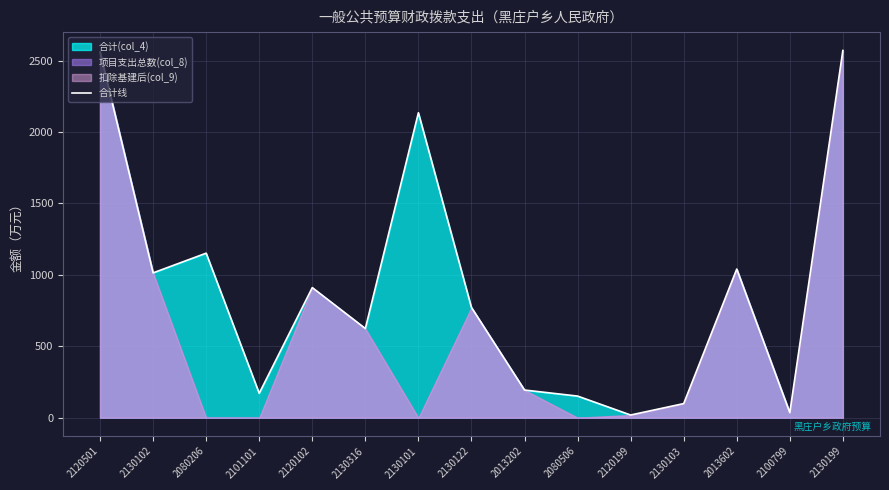

True or false: the data shows 18.9 at 2120199.

True